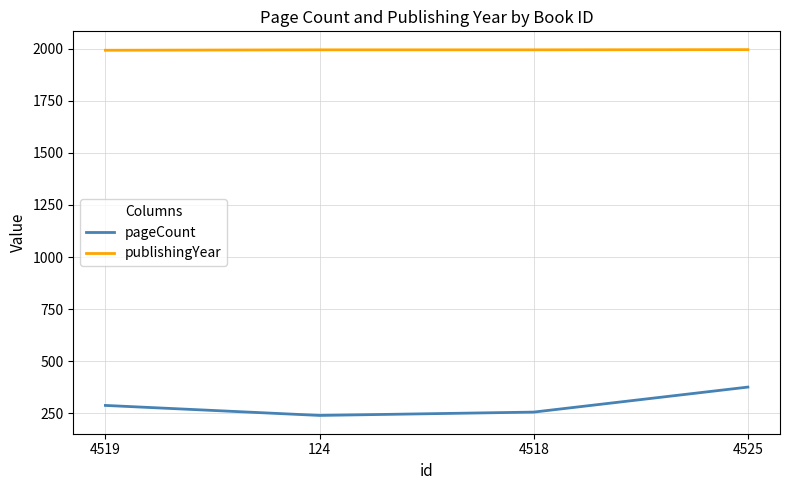

True or false: pageCount and publishingYear cross at least once.

False